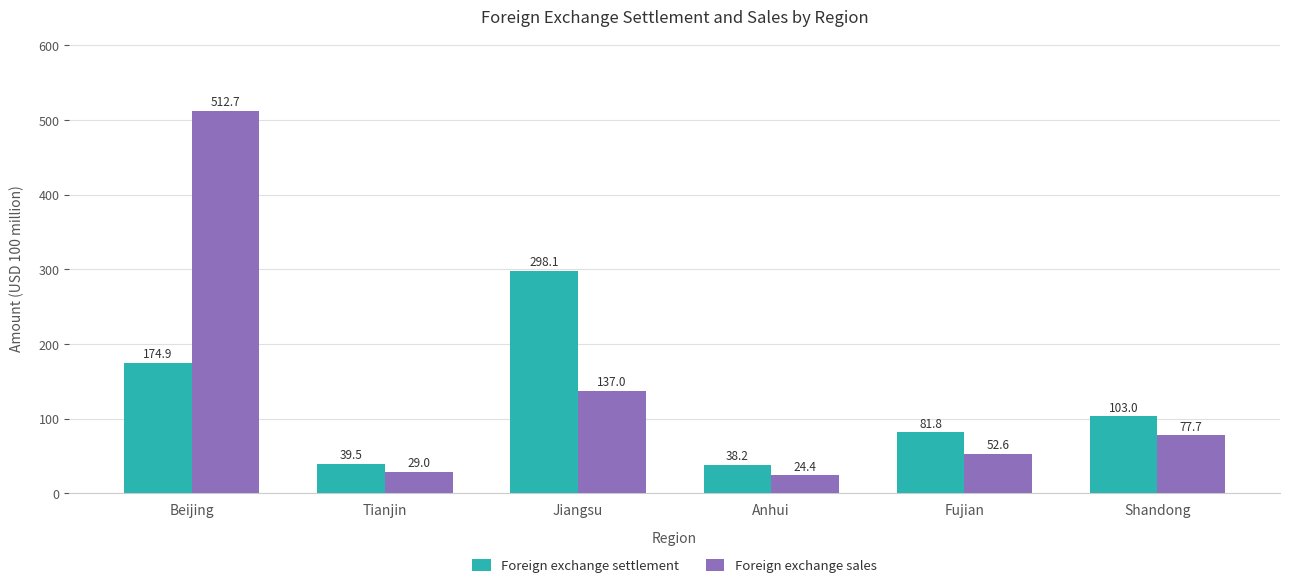

Are the bars horizontal?

No